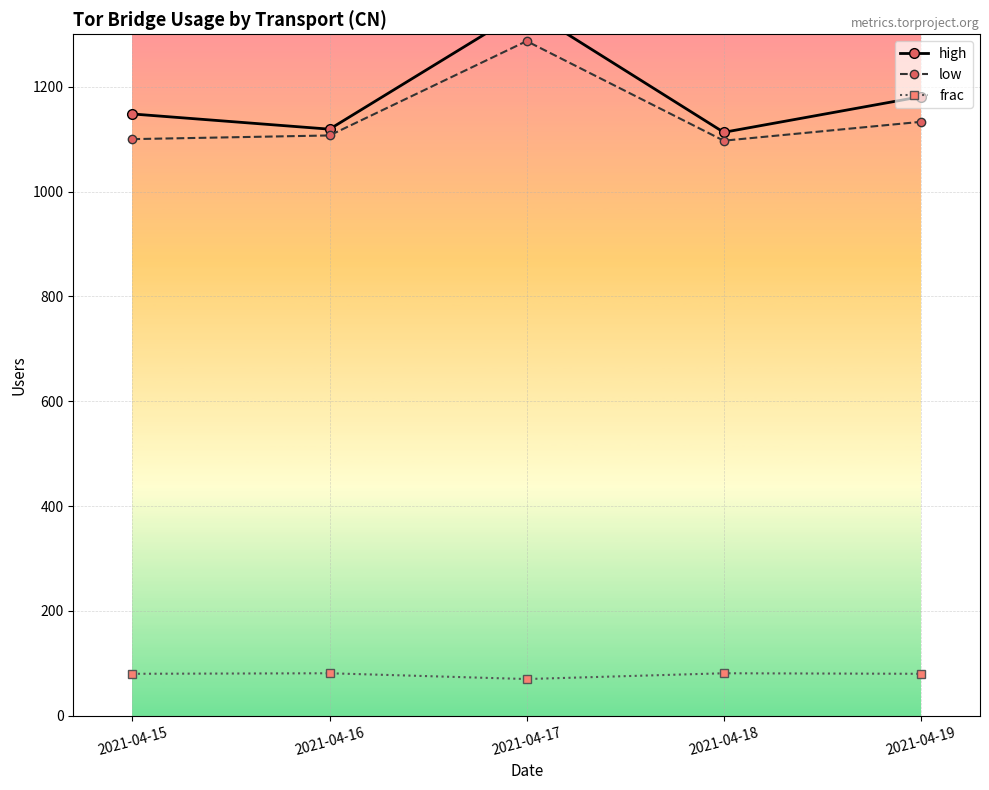

Which series has the largest total across all categories?

high